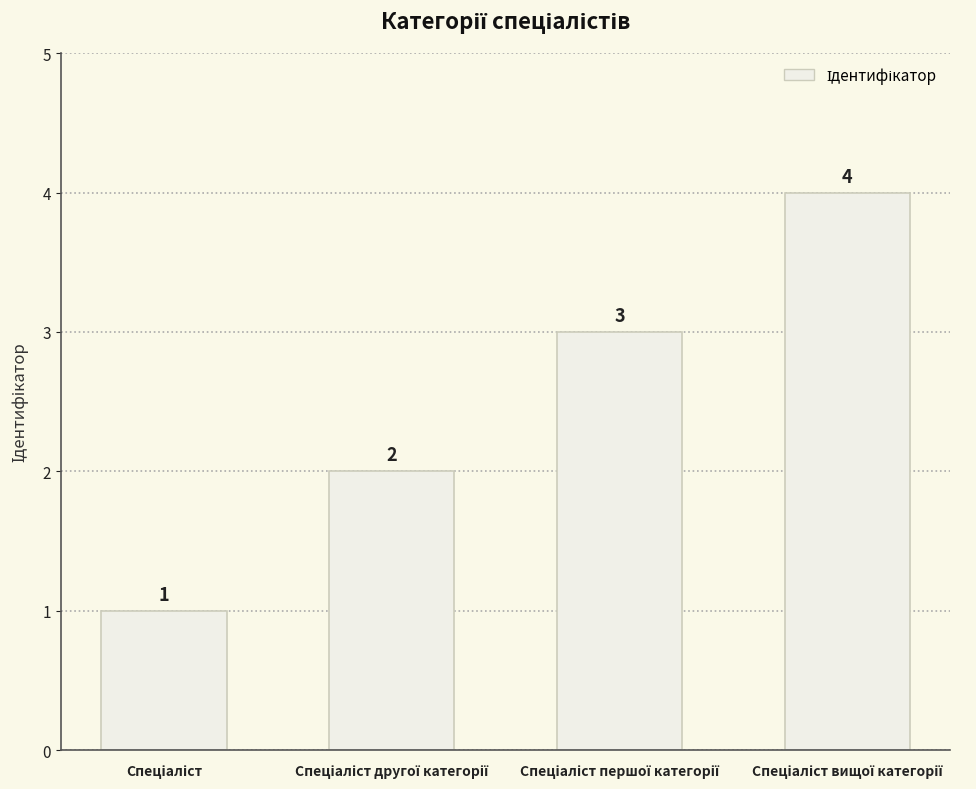

What is the value of the 2nd bar from the left?

2